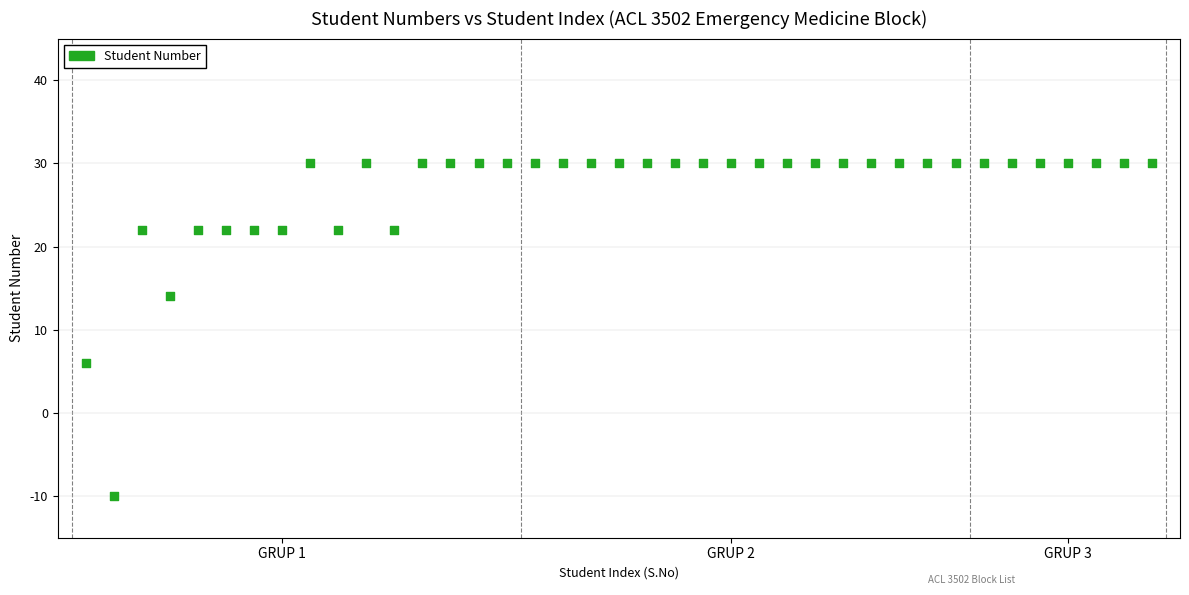

What is the range of X values (max minus min)?

38.0